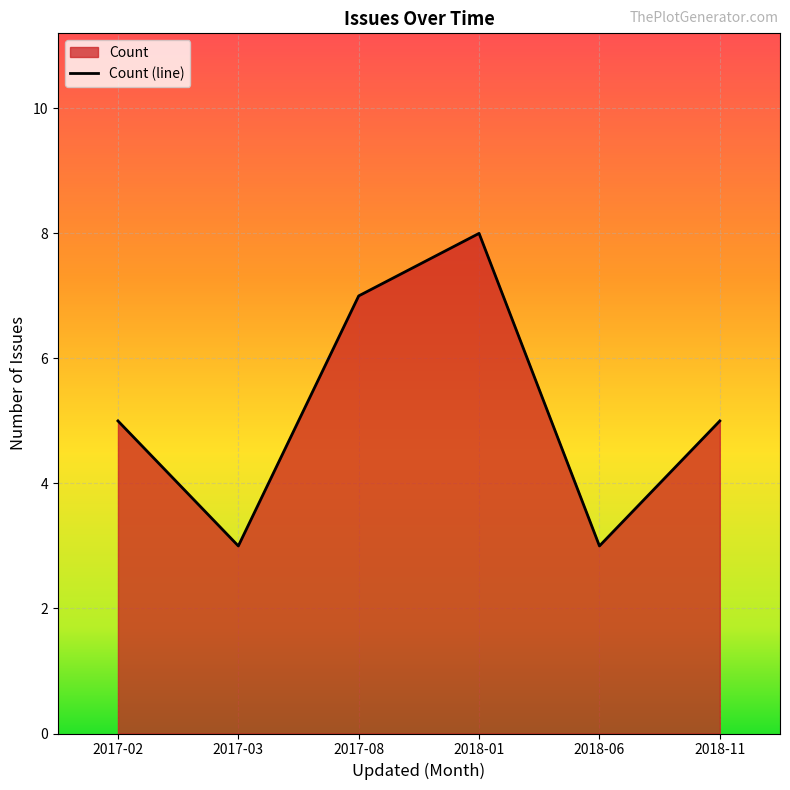

At which category does the data reach its first local valley?

2017-03